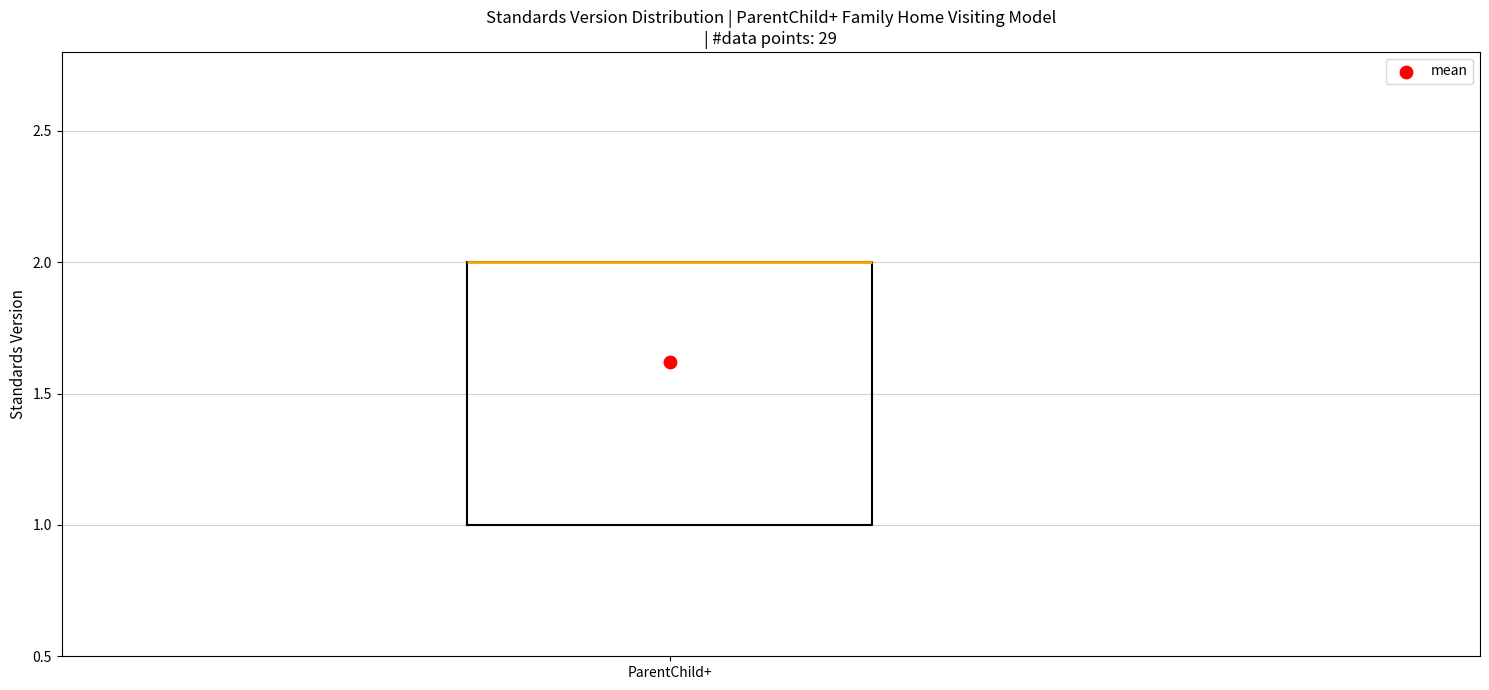

Where is the lower edge of the box for ParentChild+ on the y-axis? The values are not printed on the chart, so give them approximately, as read against the axis.

1